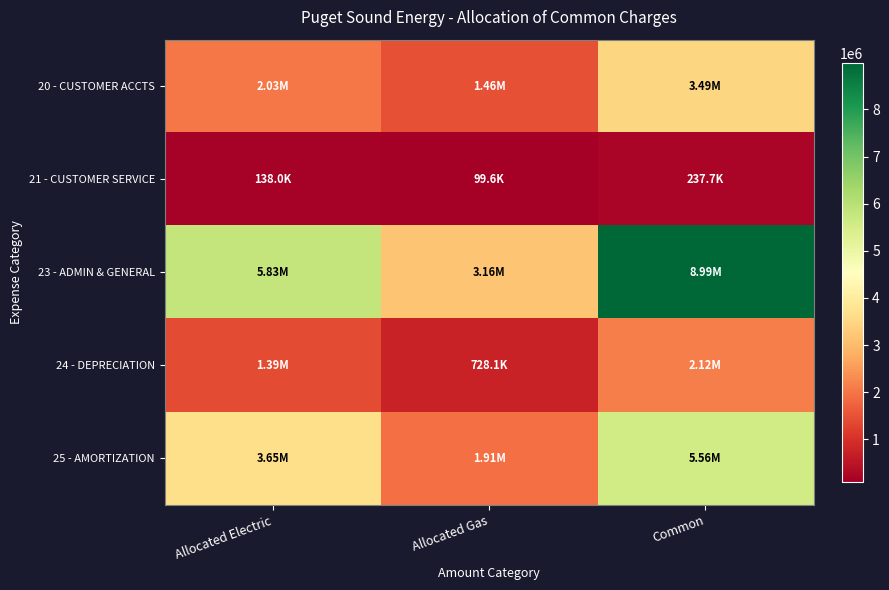

What is the difference between the highest and lowest values at Allocated Electric?

5688164.5